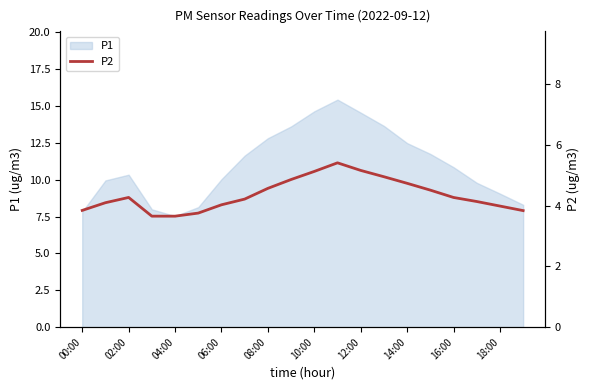

The P1 series shows 10.3 at 02:00. True or false?

True